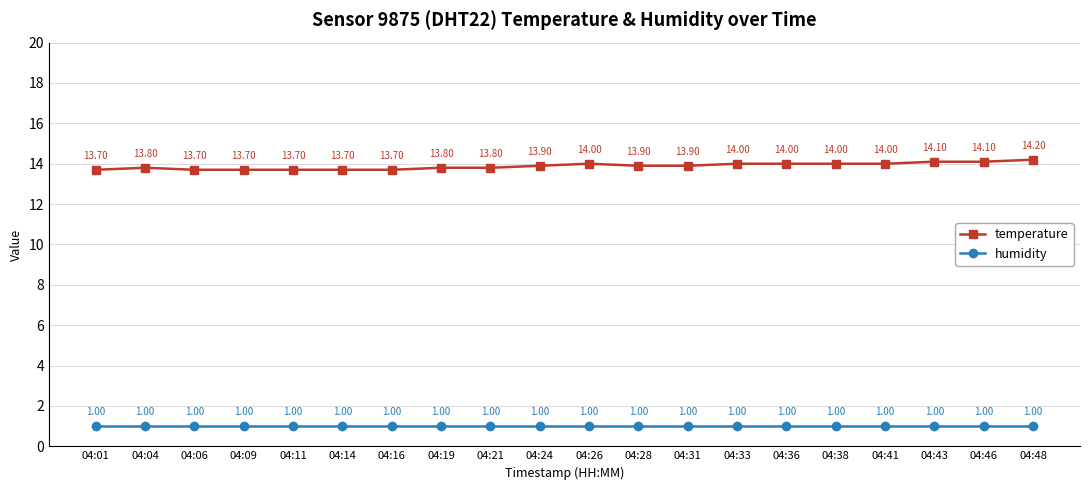

True or false: humidity and temperature intersect in this chart.

False